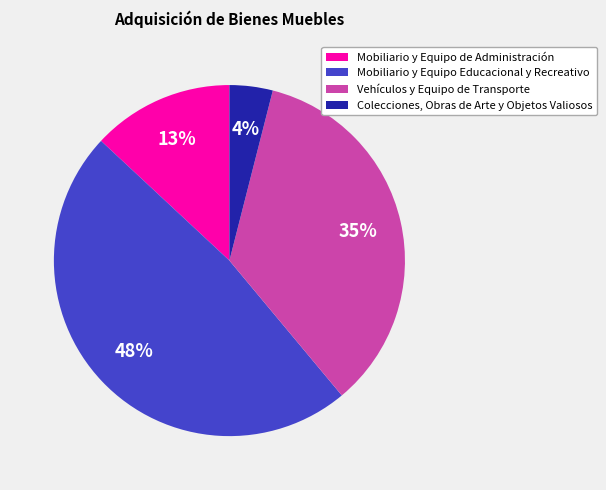

Count the number of slices in the pie.

4